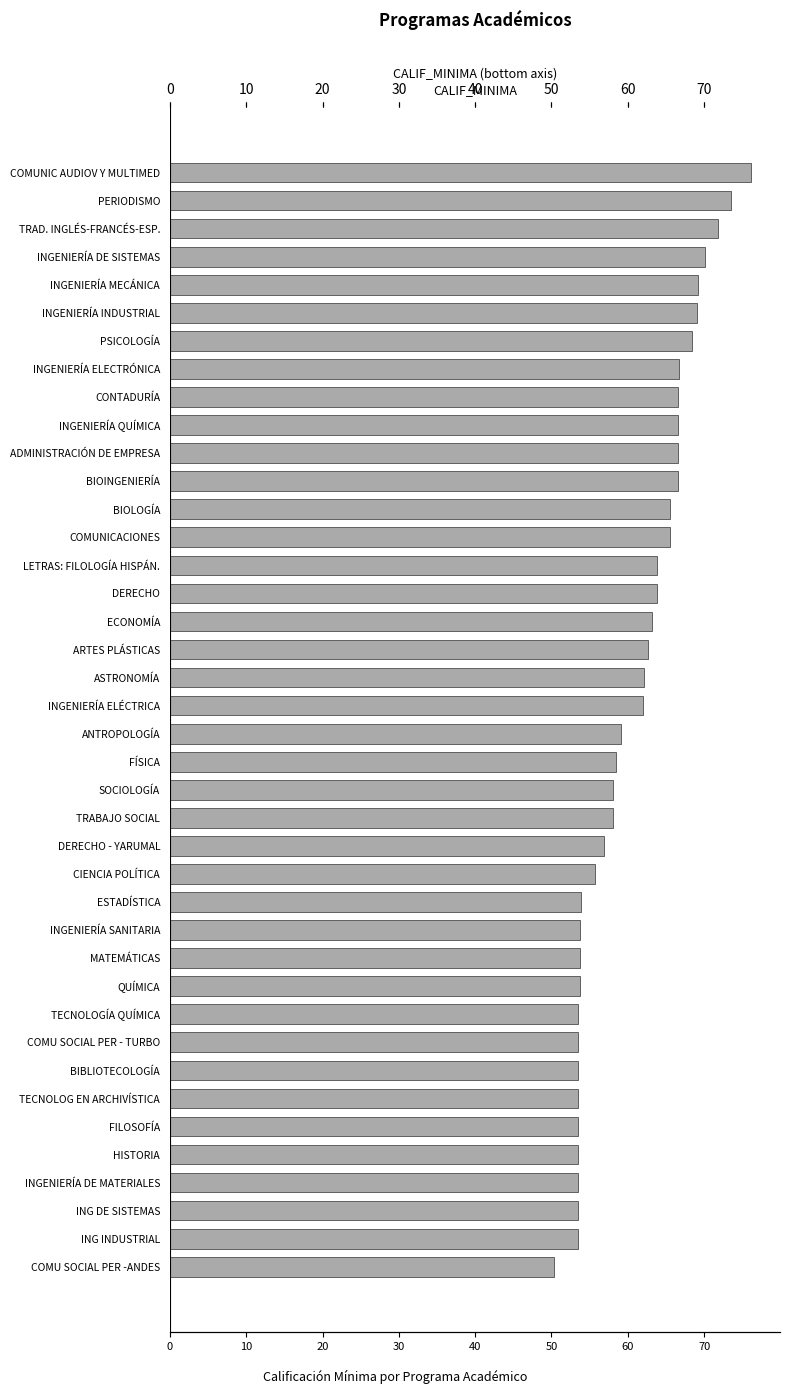

How many bars are there in total?

40